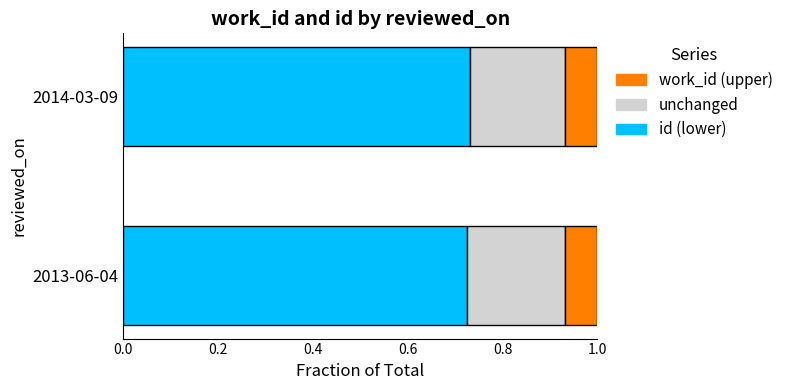

What is the total value across all series at 2013-06-04?

1.0